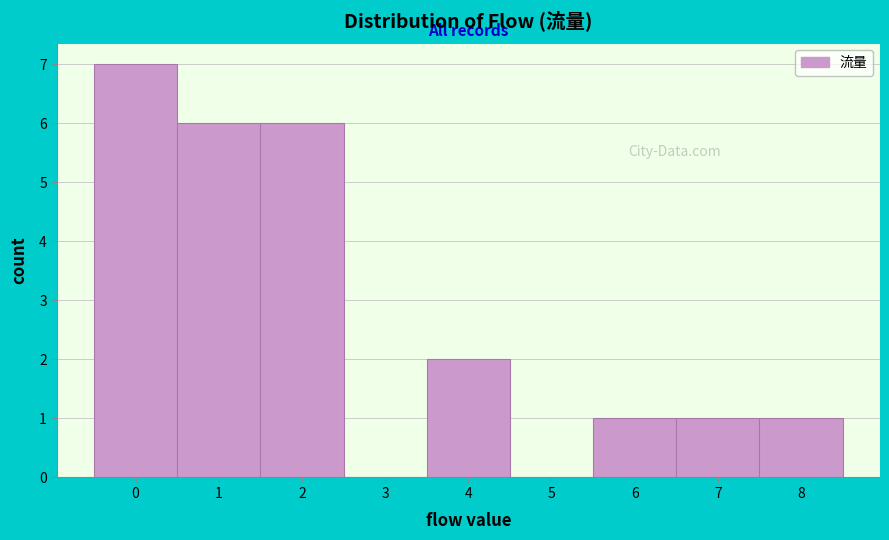

Reading left to right, transcribe this chart: for each bar, give the range it covers on the x-axis and its height. The values are not printed on the chart, so give them approximately, as read against the axis.

-0.5 to 0.5: 7
0.5 to 1.5: 6
1.5 to 2.5: 6
2.5 to 3.5: 0
3.5 to 4.5: 2
4.5 to 5.5: 0
5.5 to 6.5: 1
6.5 to 7.5: 1
7.5 to 8.5: 1